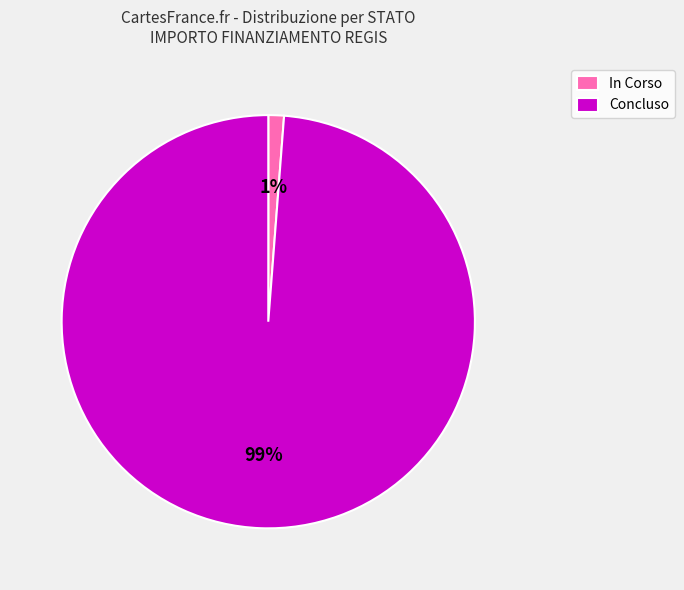

Is it true that Concluso is 87% of the pie?

False